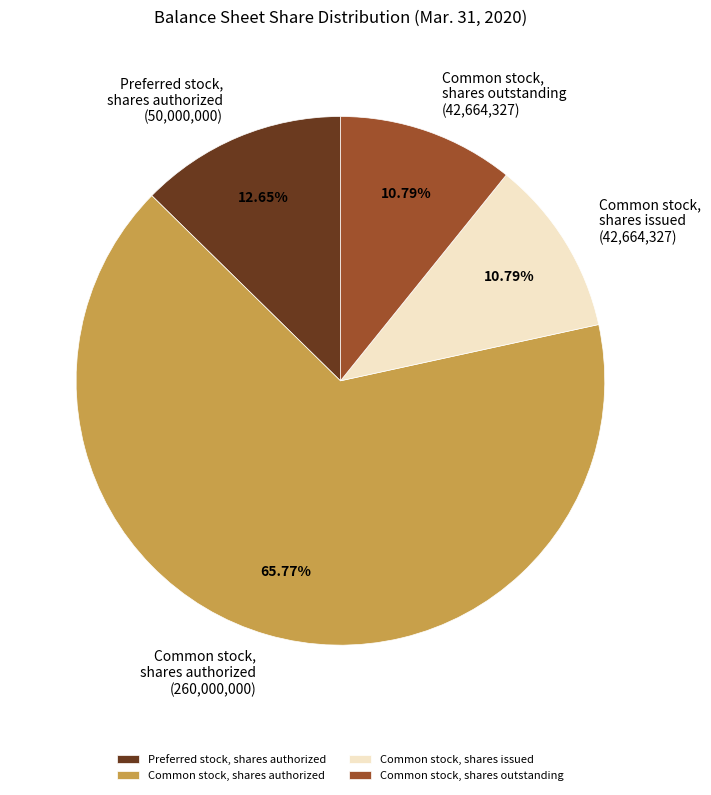

Is Common stock, shares issued the majority of the pie?

No